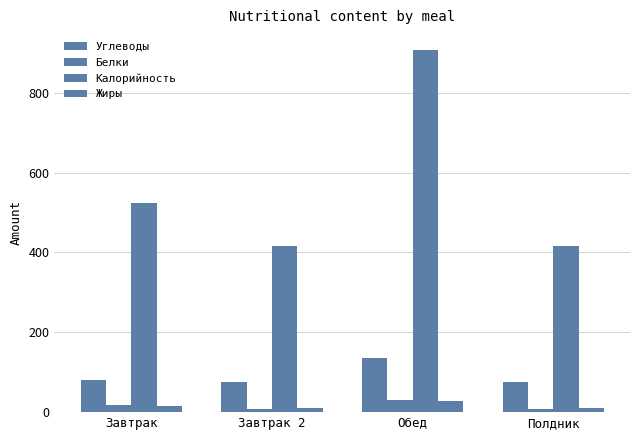

Which series has the widest spread of values?

Калорийность